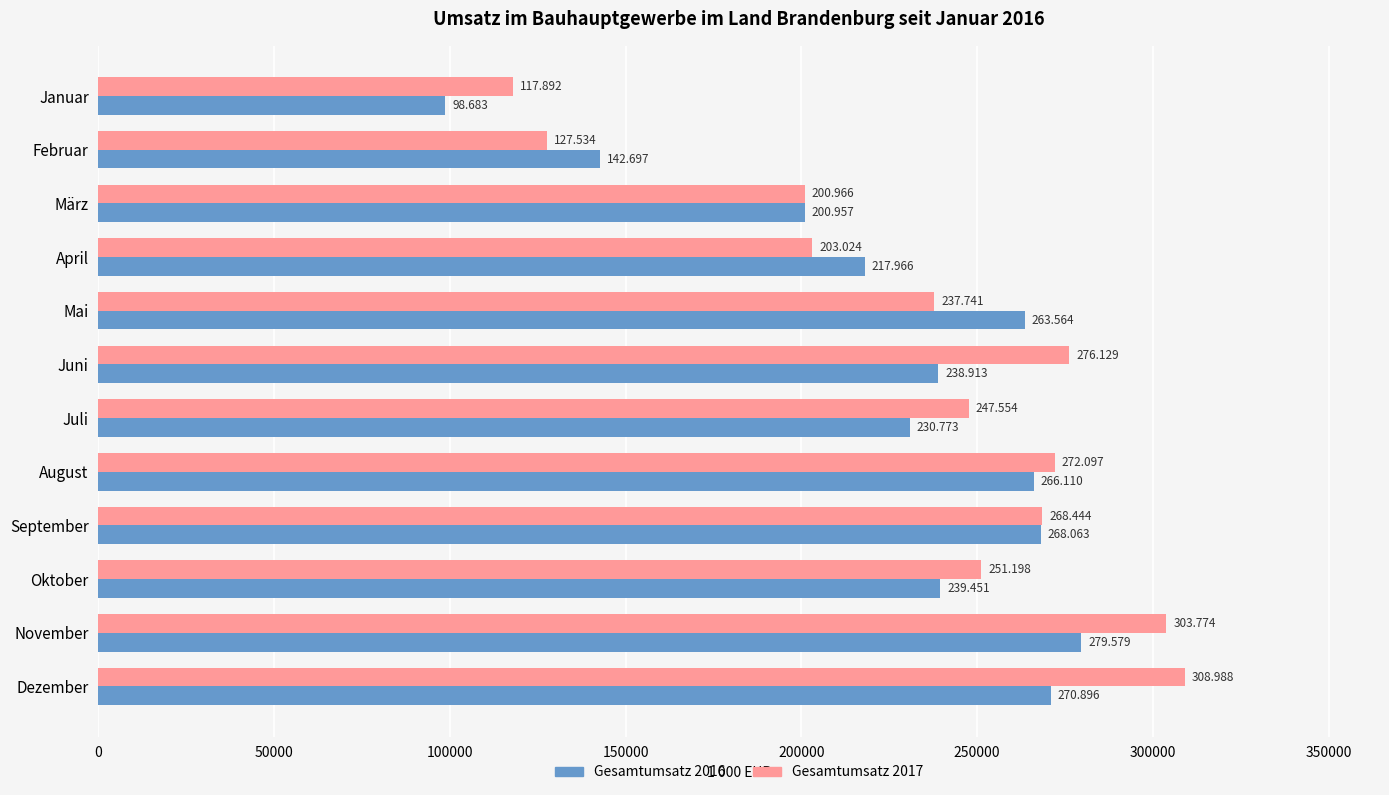

What is the difference between the second highest and second lowest values in the Gesamtumsatz 2017 series?

176240